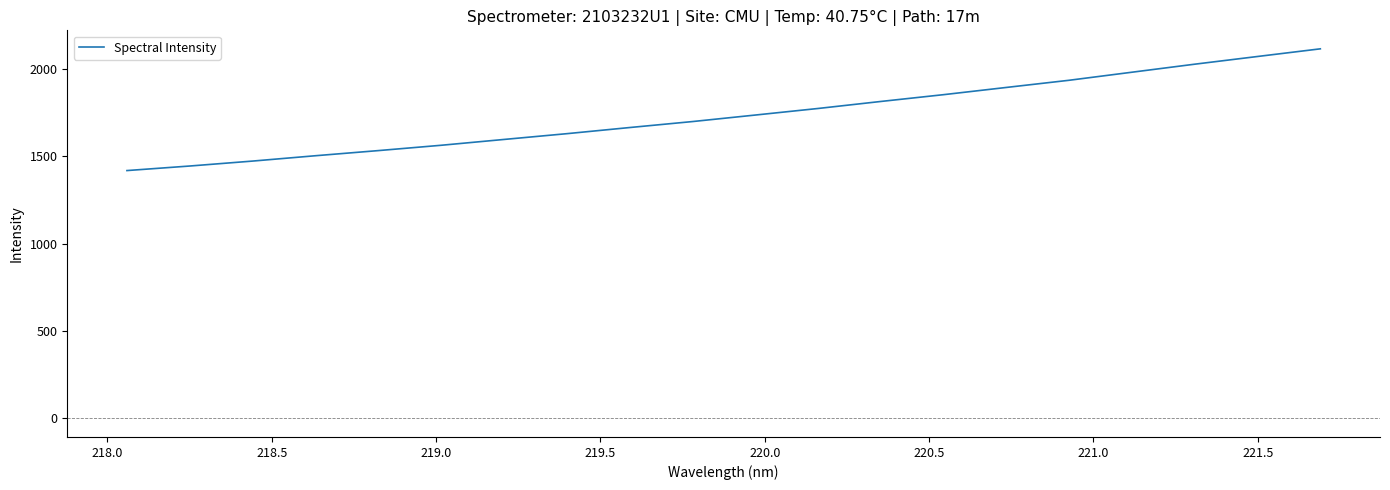

Does the chart have visible grid lines?

No